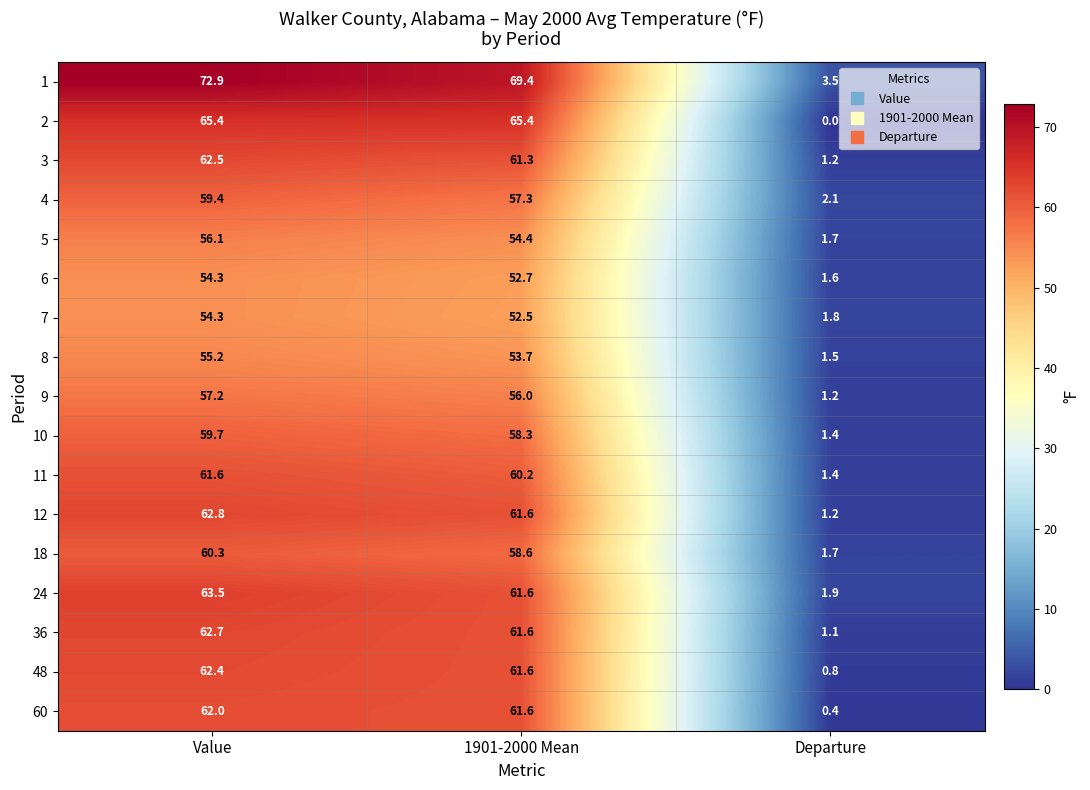

True or false: 8 has a value of 1.5 at Departure.

True